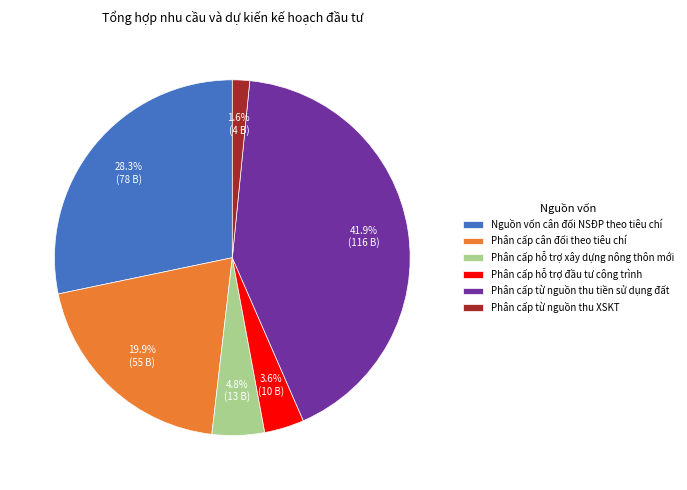

What percentage is the Nguồn vốn cân đối NSĐP theo tiêu chí slice, to the nearest percent?

28%